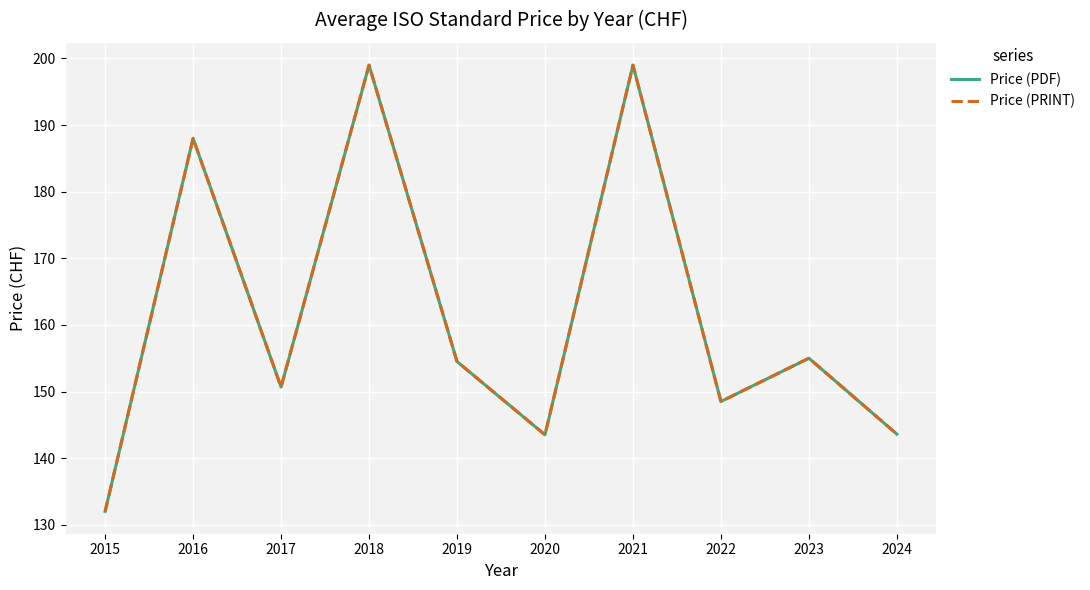

Does the chart display data point markers on the line(s)?

No